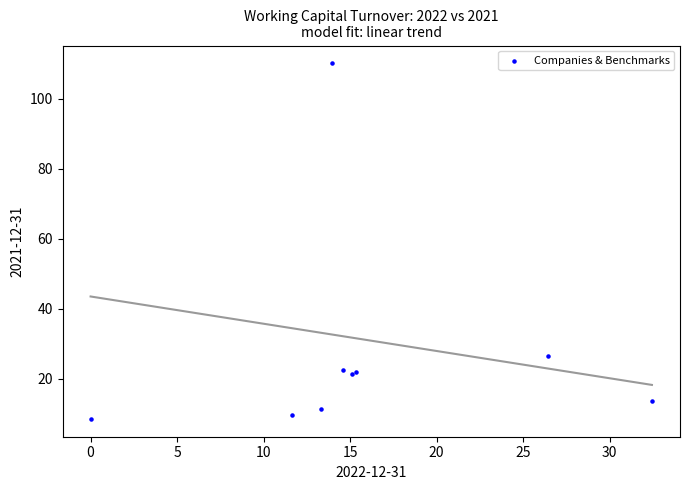

What Y value in the scatter plot is closest to 59?

26.4